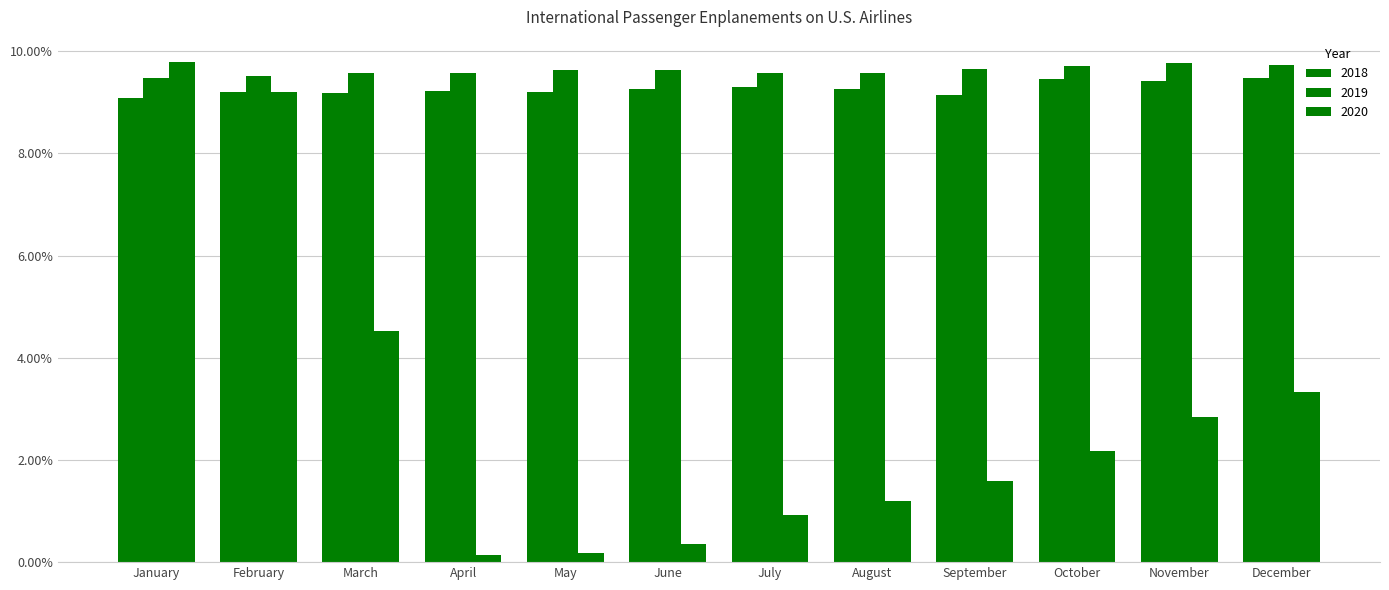

The value of 2018 at November is 15.4. True or false?

False